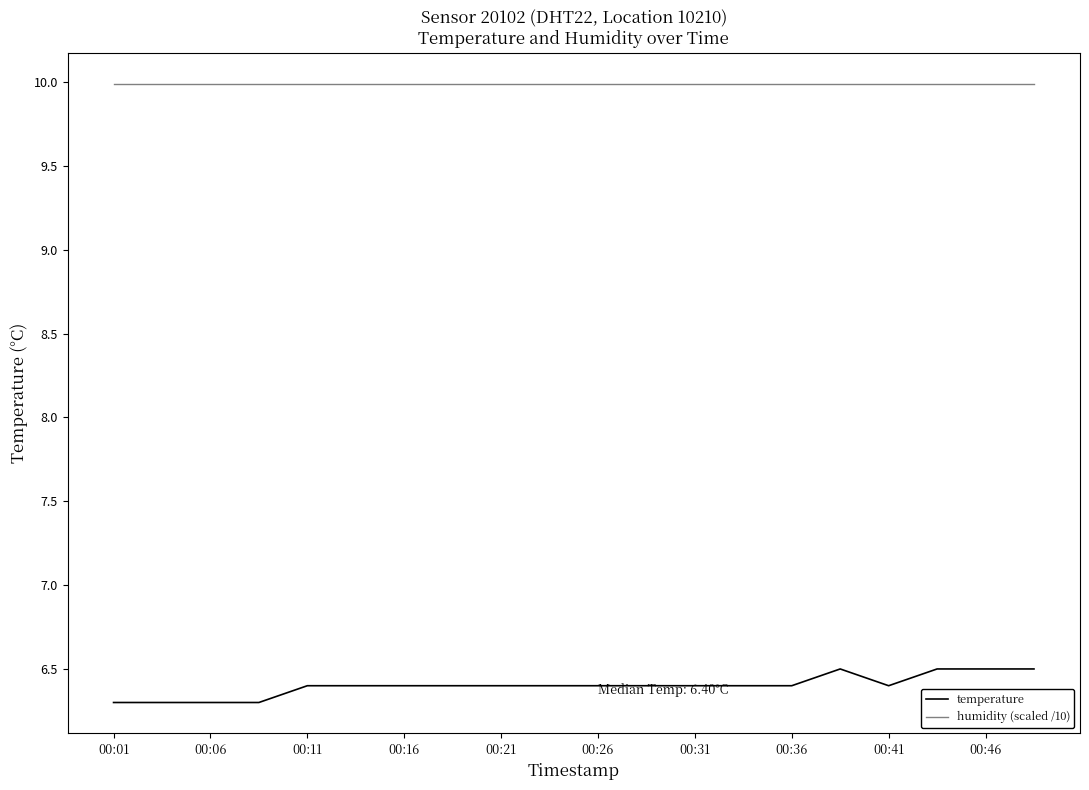

Which series has the largest total across all categories?

humidity (scaled /10)